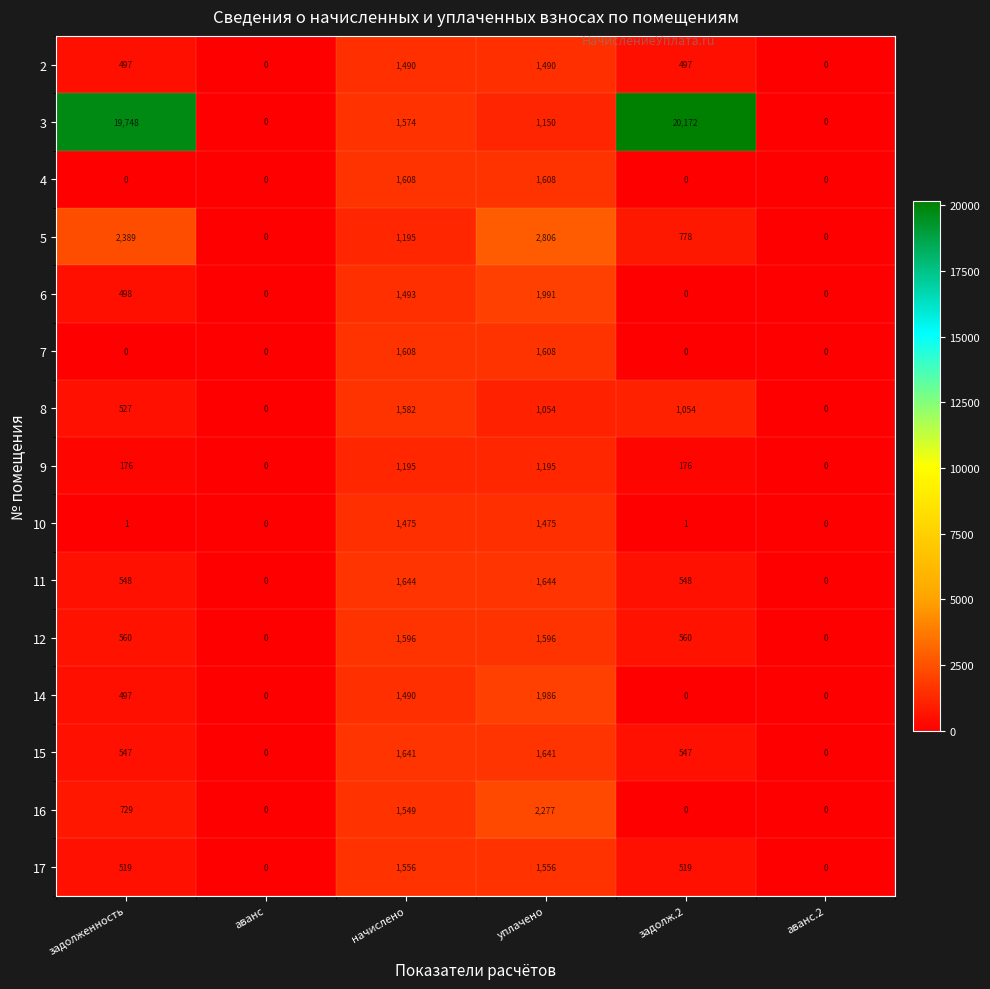

At which category is the sum across all series the highest?

задолженность